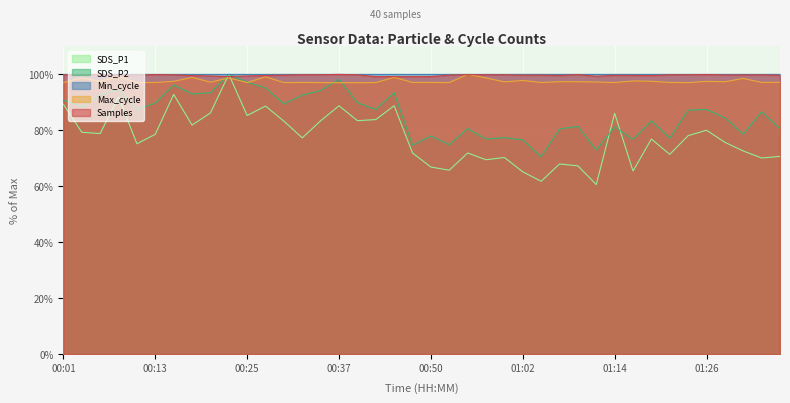

At how many categories does at least one series exceed 64?

40